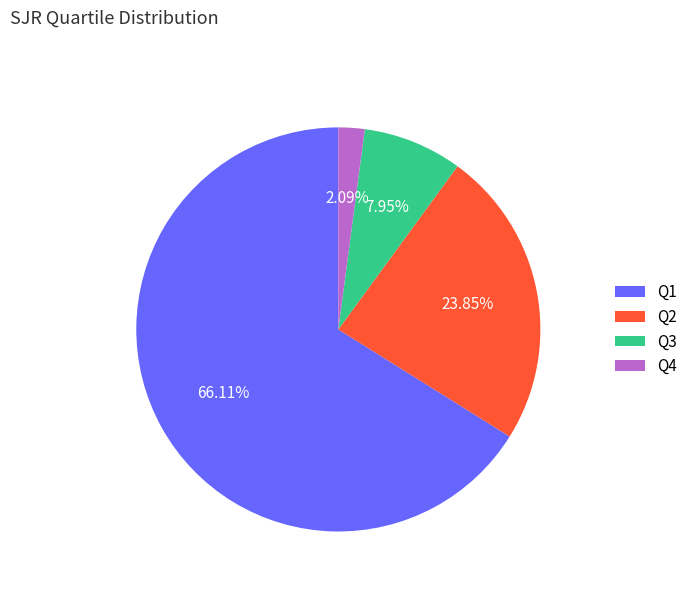

The Q3 slice represents 8% of the pie. True or false?

True